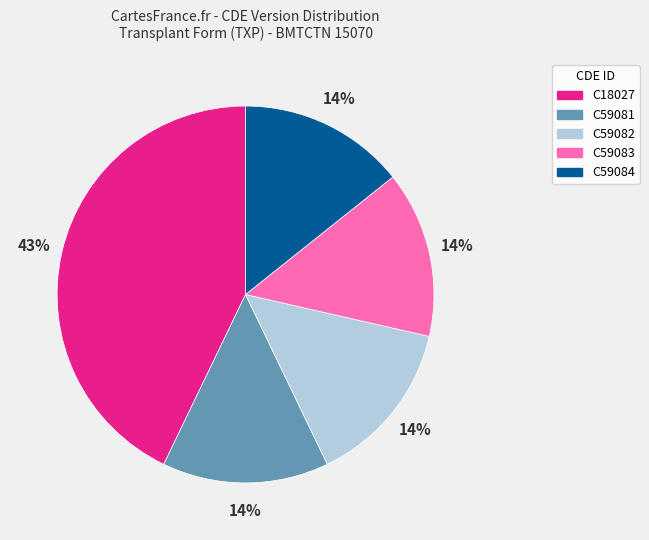

To the nearest percent, what is the difference between the C18027 and C59082 slice percentages?

29%